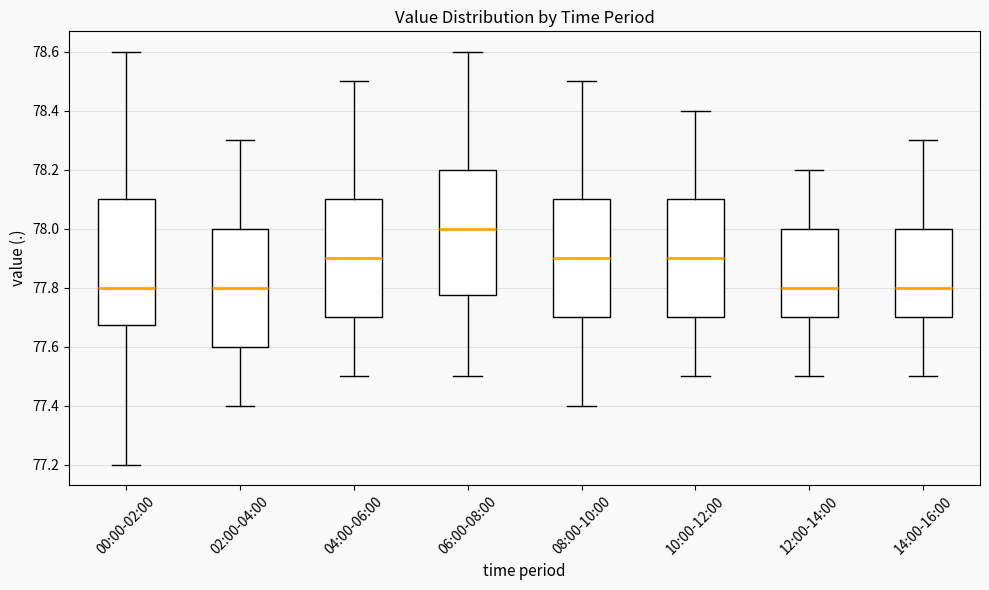

Where does the lower whisker of the box for 08:00-10:00 end on the y-axis? The values are not printed on the chart, so give them approximately, as read against the axis.

77.40